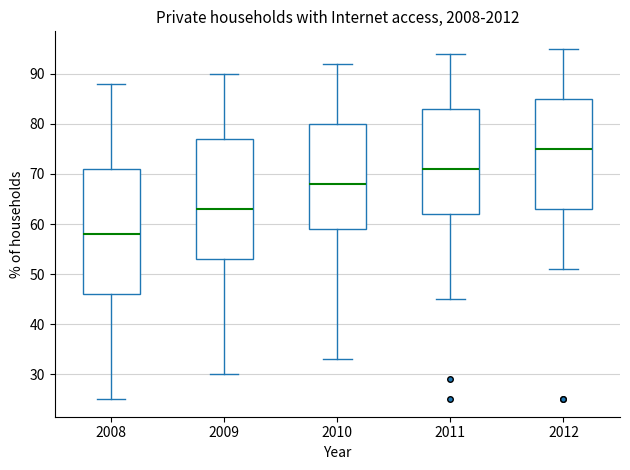

Which box is the tallest, from its lower edge to its upper edge?

2008